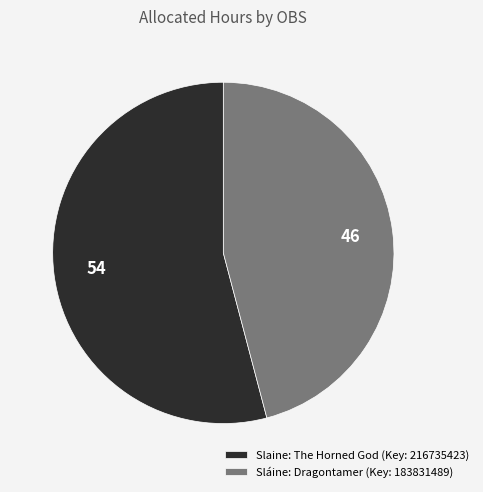

Which has a higher value, Sláine: Dragontamer (Key: 183831489) or Slaine: The Horned God (Key: 216735423)?

Slaine: The Horned God (Key: 216735423)